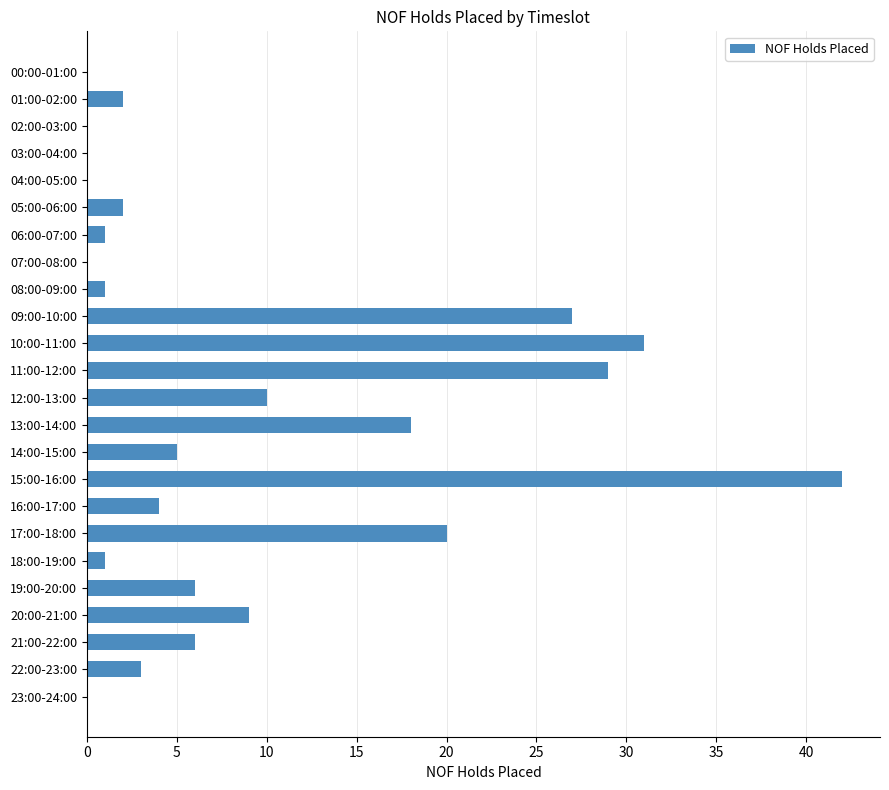

True or false: the data shows 2 at 01:00-02:00.

True